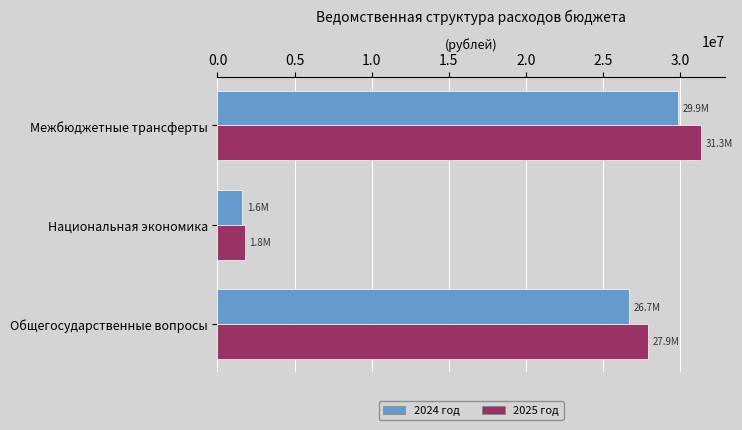

True or false: 2024 год has a value of 2661023.1 at Национальная экономика.

False